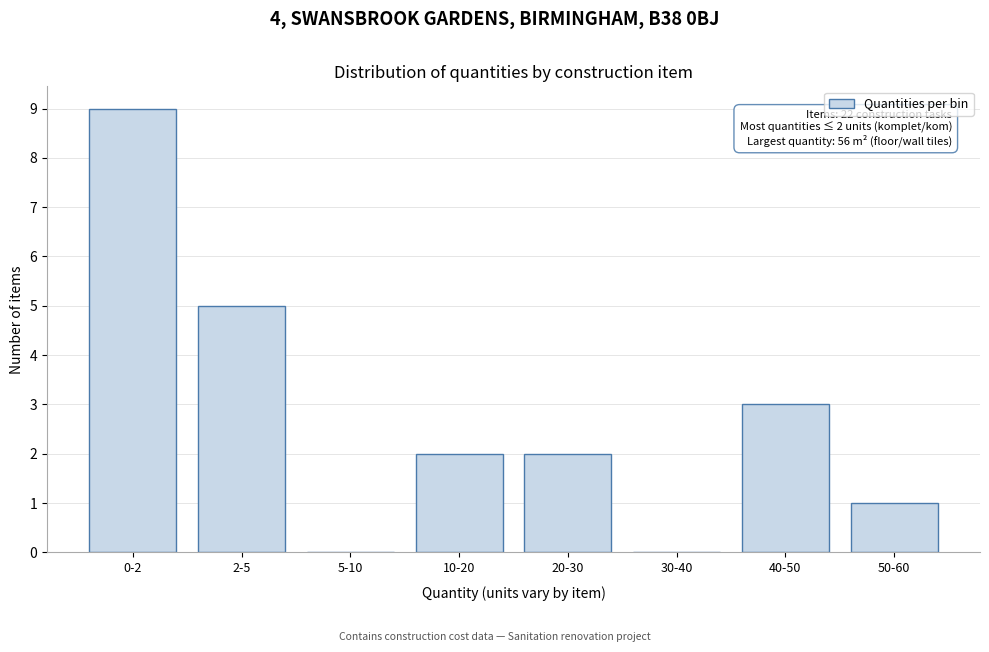

Reading left to right, transcribe all the data shown in this chart.

0-2=9	2-5=5	5-10=0	10-20=2	20-30=2	30-40=0	40-50=3	50-60=1